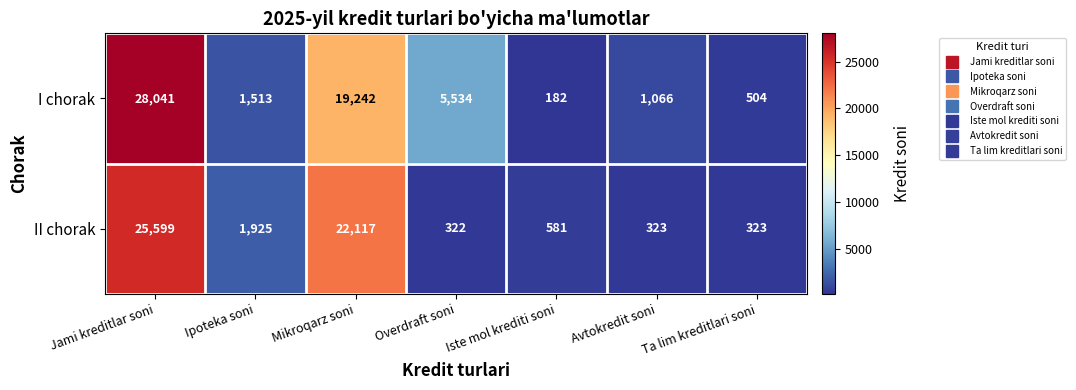

How many series are shown in this chart?

2